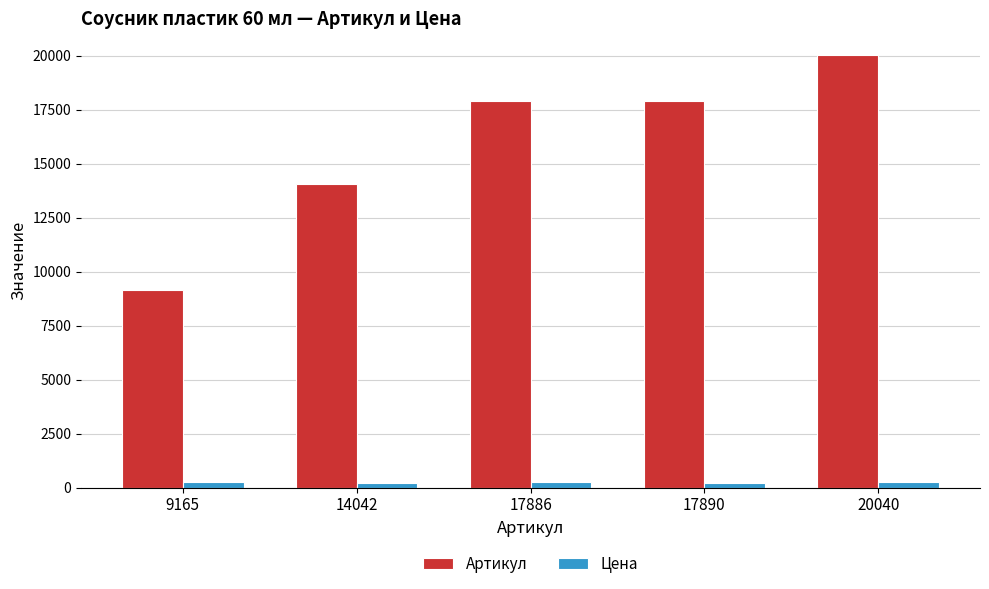

At 9165, list the series in order from largest to smallest.

Артикул, Цена